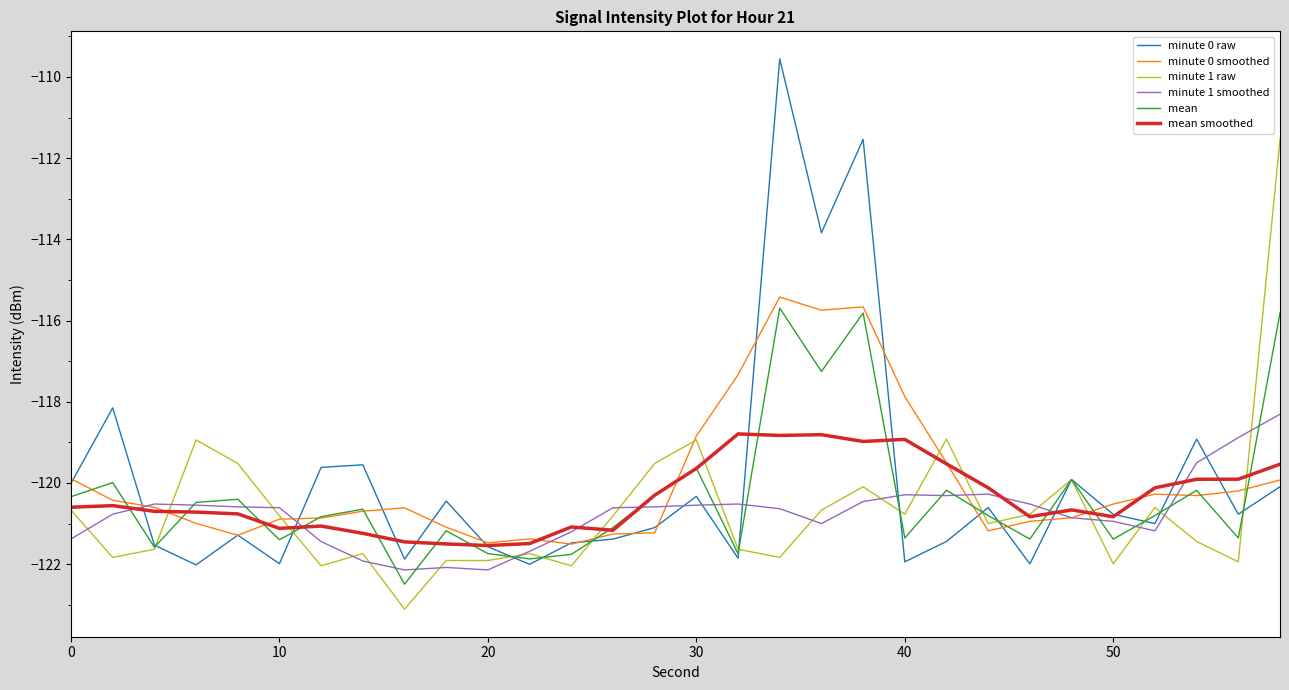

Which series has the largest range (max minus min)?

minute 0 raw